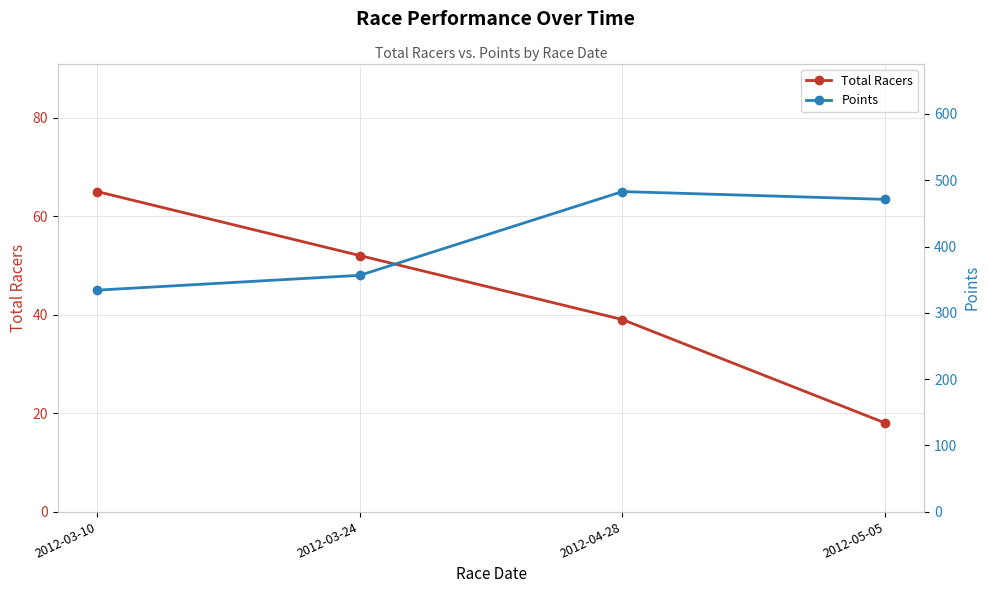

The value of Total Racers at 2012-05-05 is 30.6. True or false?

False